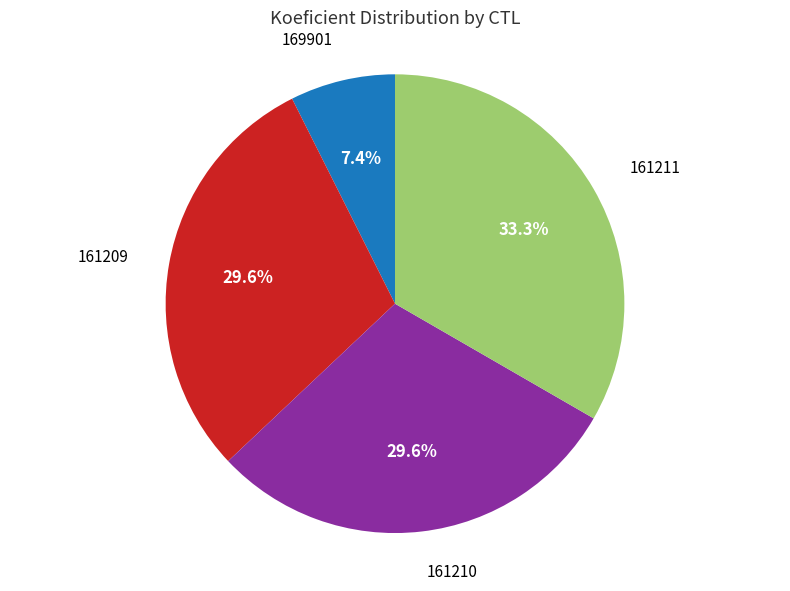

Is there a majority slice in this chart?

No